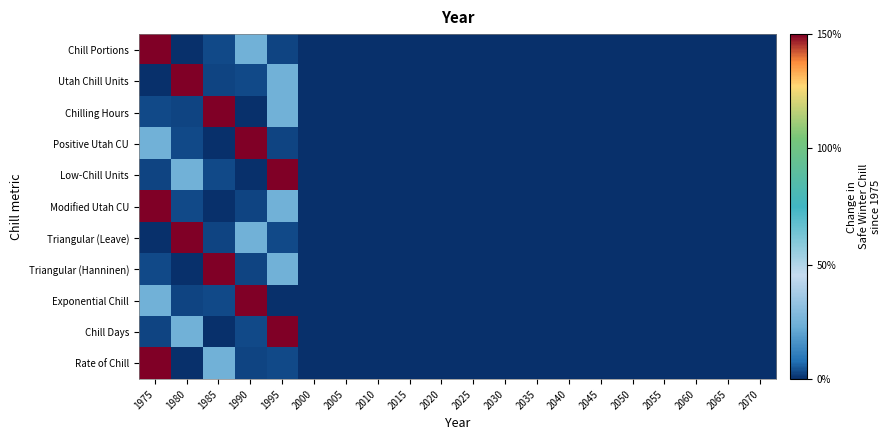

Reading right to left, transcribe all the data shown in this chart.

Chill Portions: 2070=0.0	2065=0.0	2060=0.0	2055=0.0	2050=0.0	2045=0.0	2040=0.0	2035=0.0	2030=0.0	2025=0.0	2020=0.0	2015=0.0	2010=0.0	2005=0.0	2000=0.0	1995=0.0	1990=0.2	1985=0.0	1980=0.0	1975=1.0
Utah Chill Units: 2070=0.0	2065=0.0	2060=0.0	2055=0.0	2050=0.0	2045=0.0	2040=0.0	2035=0.0	2030=0.0	2025=0.0	2020=0.0	2015=0.0	2010=0.0	2005=0.0	2000=0.0	1995=0.2	1990=0.0	1985=0.0	1980=1.0	1975=0.0
Chilling Hours: 2070=0.0	2065=0.0	2060=0.0	2055=0.0	2050=0.0	2045=0.0	2040=0.0	2035=0.0	2030=0.0	2025=0.0	2020=0.0	2015=0.0	2010=0.0	2005=0.0	2000=0.0	1995=0.2	1990=0.0	1985=1.0	1980=0.0	1975=0.0
Positive Utah CU: 2070=0.0	2065=0.0	2060=0.0	2055=0.0	2050=0.0	2045=0.0	2040=0.0	2035=0.0	2030=0.0	2025=0.0	2020=0.0	2015=0.0	2010=0.0	2005=0.0	2000=0.0	1995=0.0	1990=1.0	1985=0.0	1980=0.0	1975=0.2
Low-Chill Units: 2070=0.0	2065=0.0	2060=0.0	2055=0.0	2050=0.0	2045=0.0	2040=0.0	2035=0.0	2030=0.0	2025=0.0	2020=0.0	2015=0.0	2010=0.0	2005=0.0	2000=0.0	1995=1.0	1990=0.0	1985=0.0	1980=0.2	1975=0.0
Modified Utah CU: 2070=0.0	2065=0.0	2060=0.0	2055=0.0	2050=0.0	2045=0.0	2040=0.0	2035=0.0	2030=0.0	2025=0.0	2020=0.0	2015=0.0	2010=0.0	2005=0.0	2000=0.0	1995=0.2	1990=0.0	1985=0.0	1980=0.0	1975=1.0
Triangular (Leave): 2070=0.0	2065=0.0	2060=0.0	2055=0.0	2050=0.0	2045=0.0	2040=0.0	2035=0.0	2030=0.0	2025=0.0	2020=0.0	2015=0.0	2010=0.0	2005=0.0	2000=0.0	1995=0.0	1990=0.2	1985=0.0	1980=1.0	1975=0.0
Triangular (Hanninen): 2070=0.0	2065=0.0	2060=0.0	2055=0.0	2050=0.0	2045=0.0	2040=0.0	2035=0.0	2030=0.0	2025=0.0	2020=0.0	2015=0.0	2010=0.0	2005=0.0	2000=0.0	1995=0.2	1990=0.0	1985=1.0	1980=0.0	1975=0.0
Exponential Chill: 2070=0.0	2065=0.0	2060=0.0	2055=0.0	2050=0.0	2045=0.0	2040=0.0	2035=0.0	2030=0.0	2025=0.0	2020=0.0	2015=0.0	2010=0.0	2005=0.0	2000=0.0	1995=0.0	1990=1.0	1985=0.0	1980=0.0	1975=0.2
Chill Days: 2070=0.0	2065=0.0	2060=0.0	2055=0.0	2050=0.0	2045=0.0	2040=0.0	2035=0.0	2030=0.0	2025=0.0	2020=0.0	2015=0.0	2010=0.0	2005=0.0	2000=0.0	1995=1.0	1990=0.0	1985=0.0	1980=0.2	1975=0.0
Rate of Chill: 2070=0.0	2065=0.0	2060=0.0	2055=0.0	2050=0.0	2045=0.0	2040=0.0	2035=0.0	2030=0.0	2025=0.0	2020=0.0	2015=0.0	2010=0.0	2005=0.0	2000=0.0	1995=0.0	1990=0.0	1985=0.2	1980=0.0	1975=1.0